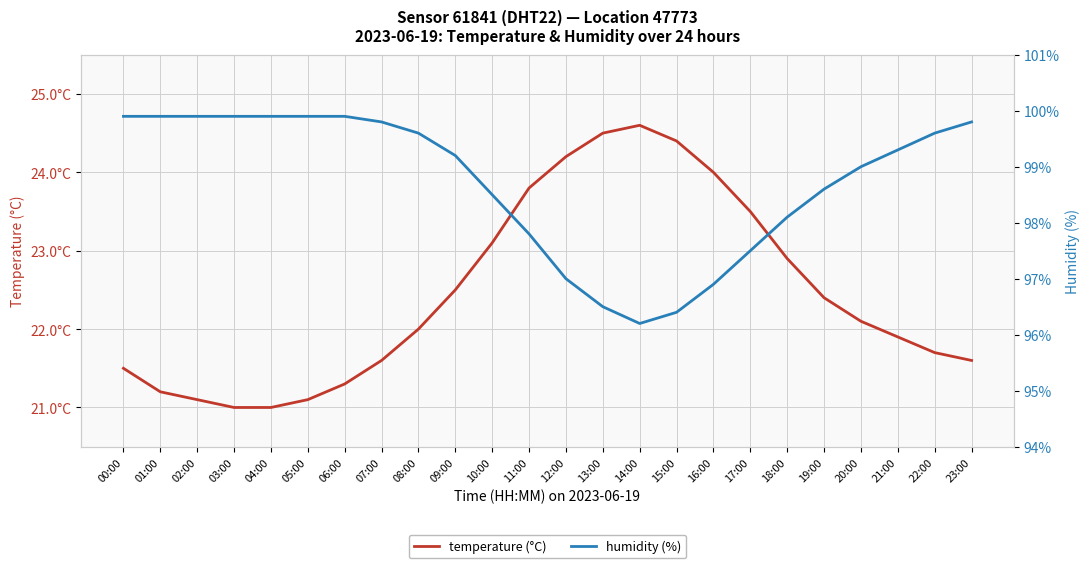

Is this an area chart (filled region under the line)?

No